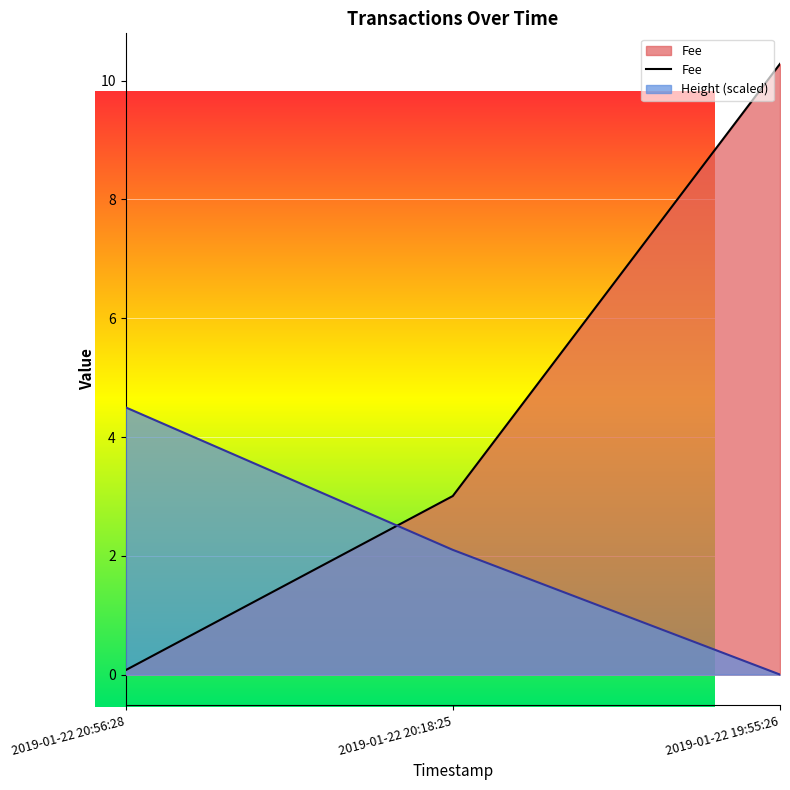

Reading left to right, list all the values displayed in this chart.

2019-01-22 20:56:28=0.1	2019-01-22 20:18:25=3.0	2019-01-22 19:55:26=10.3